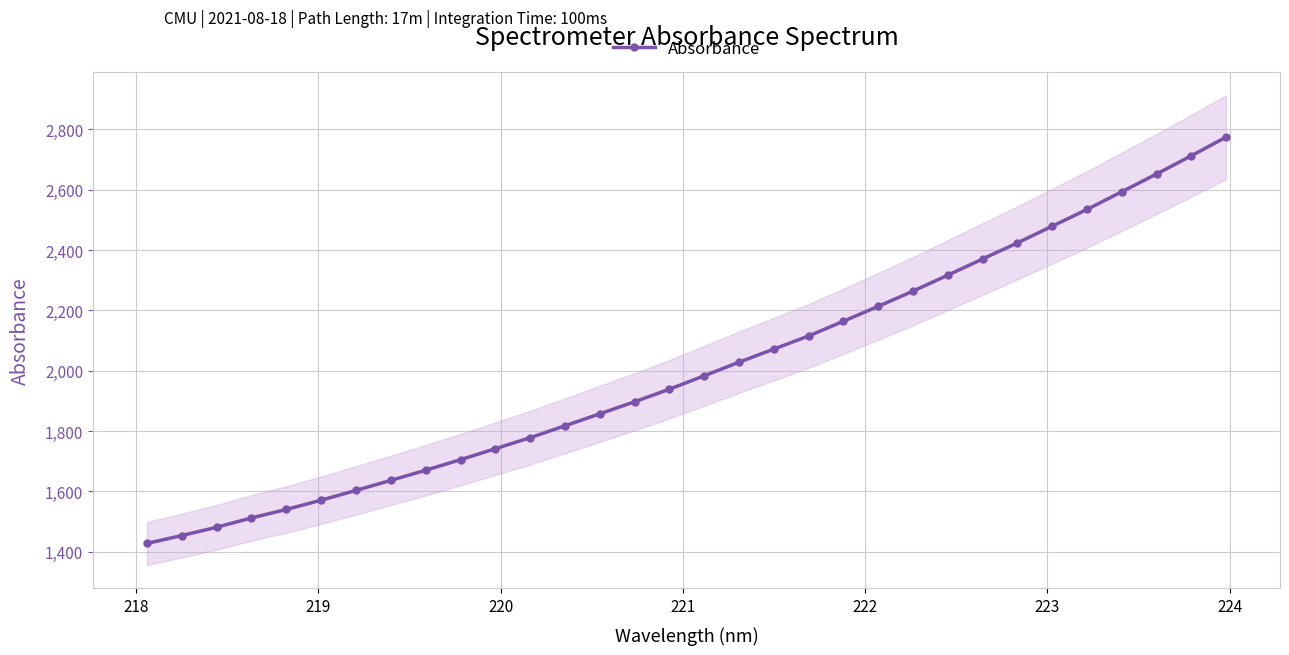

What is the lowest value of the Absorbance series?

1427.7